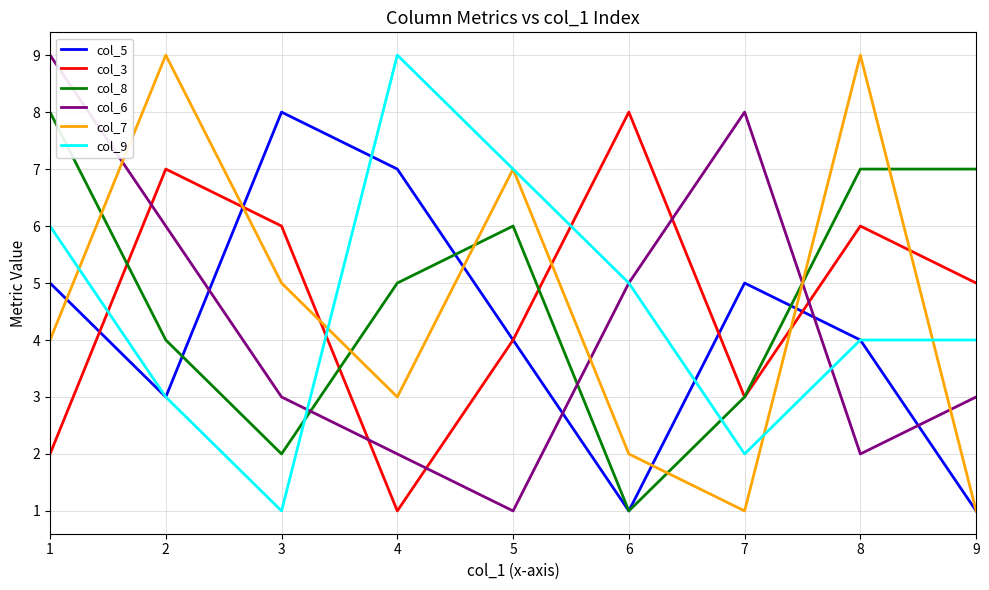

Does the chart have visible grid lines?

Yes